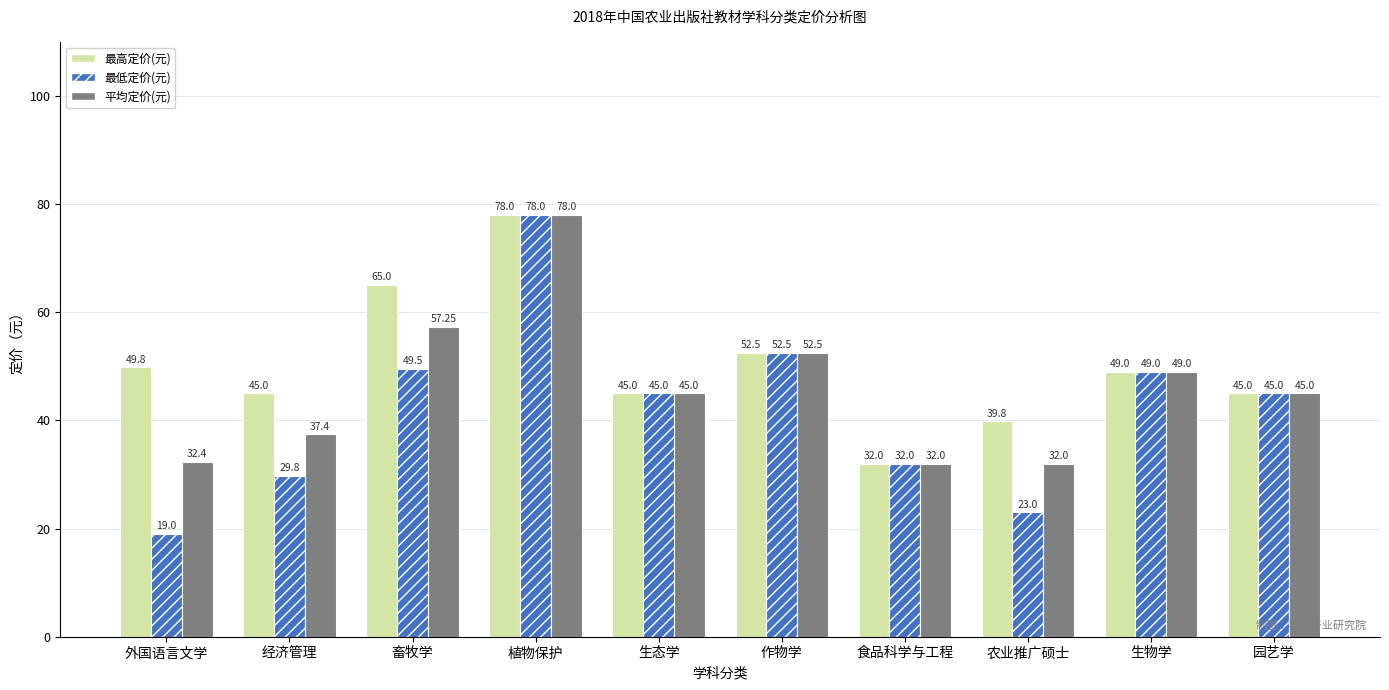

Which series has the largest total across all categories?

最高定价(元)